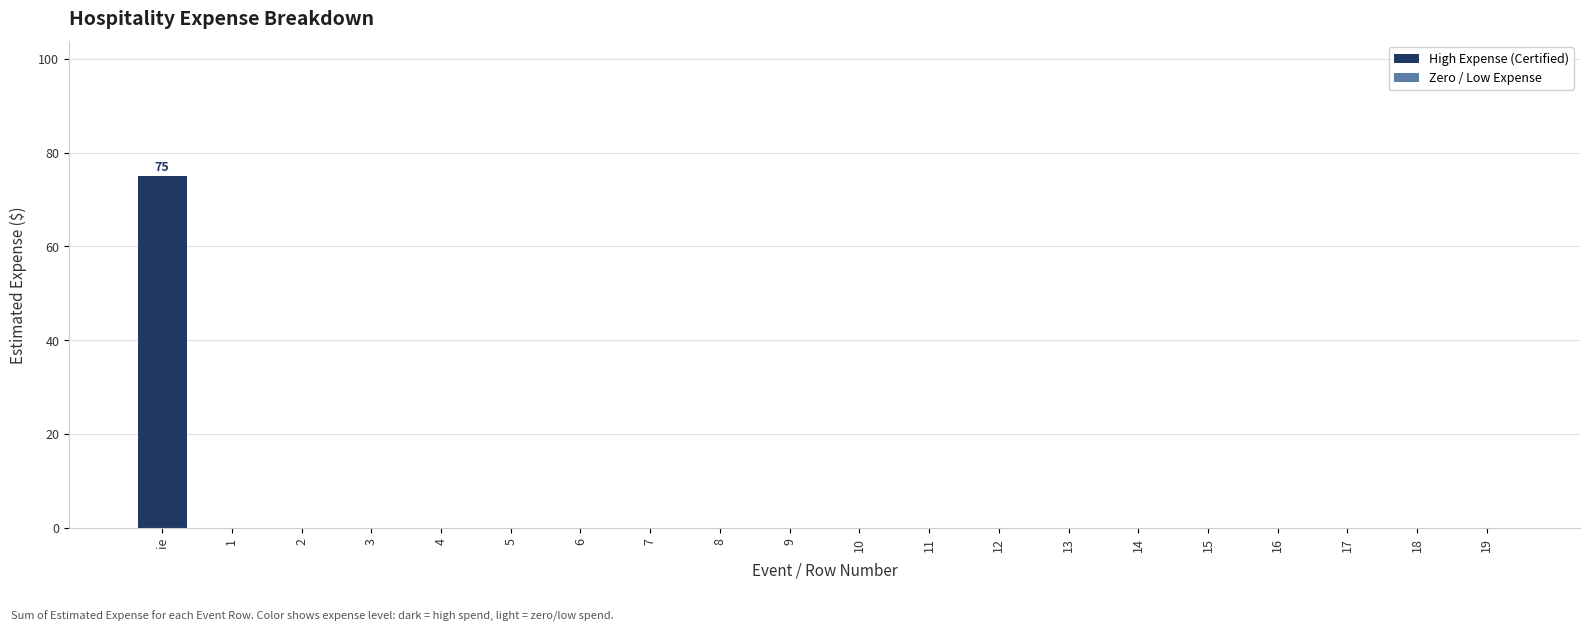

Count the number of categories in the chart.

20